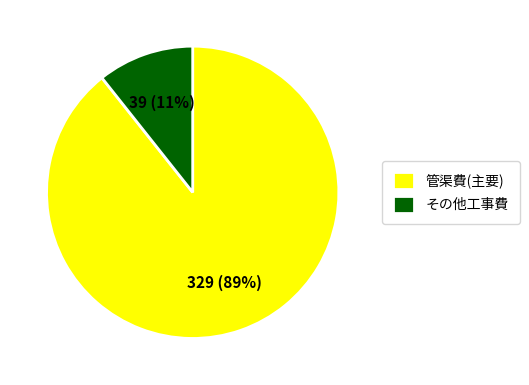

Which has a higher value, その他工事費 or 管渠費(主要)?

管渠費(主要)